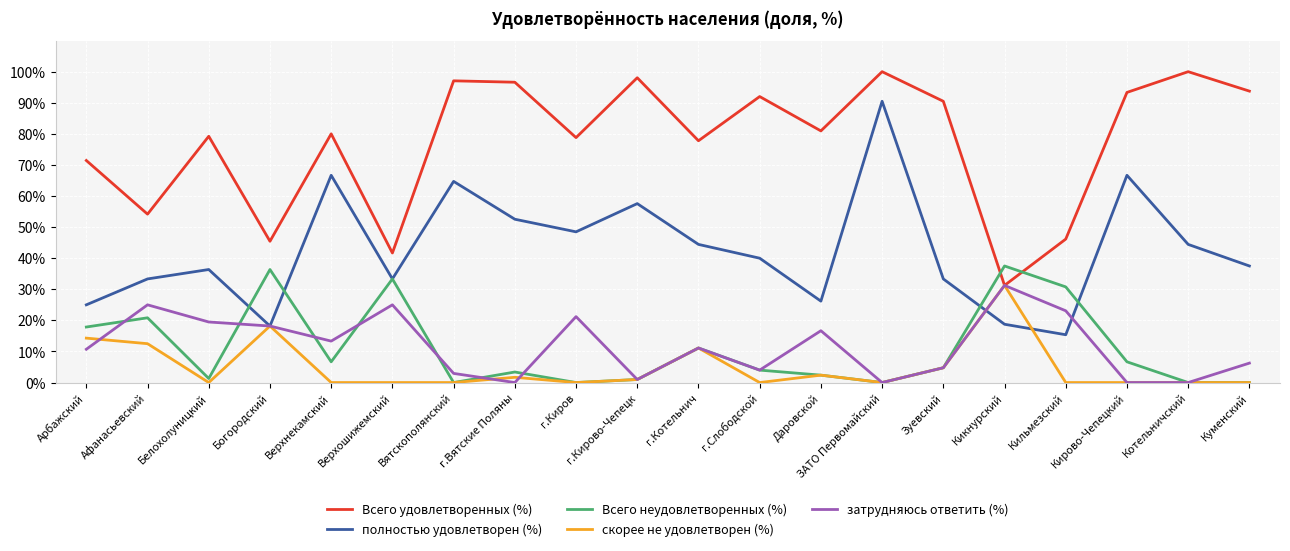

Which series has the largest range (max minus min)?

полностью удовлетворен (%)